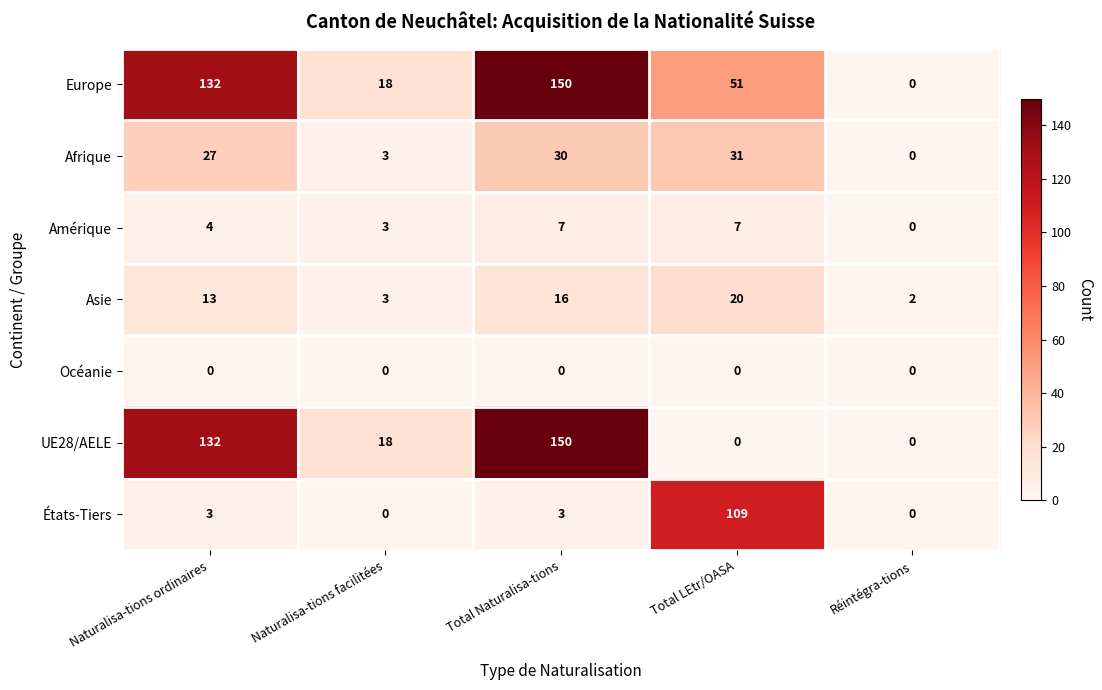

At which category does the chart reach its peak across all series?

Total Naturalisa-tions